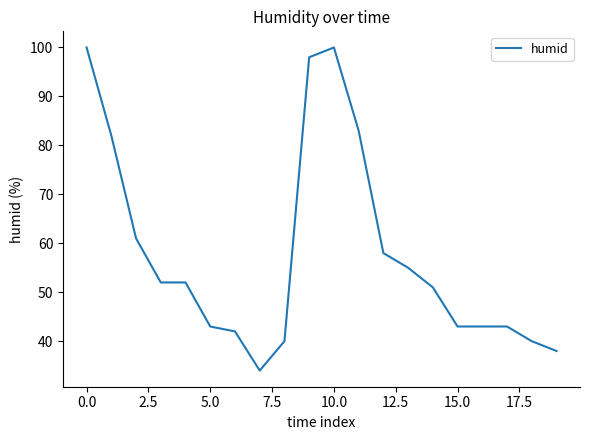

What is the minimum value shown in the chart?

34